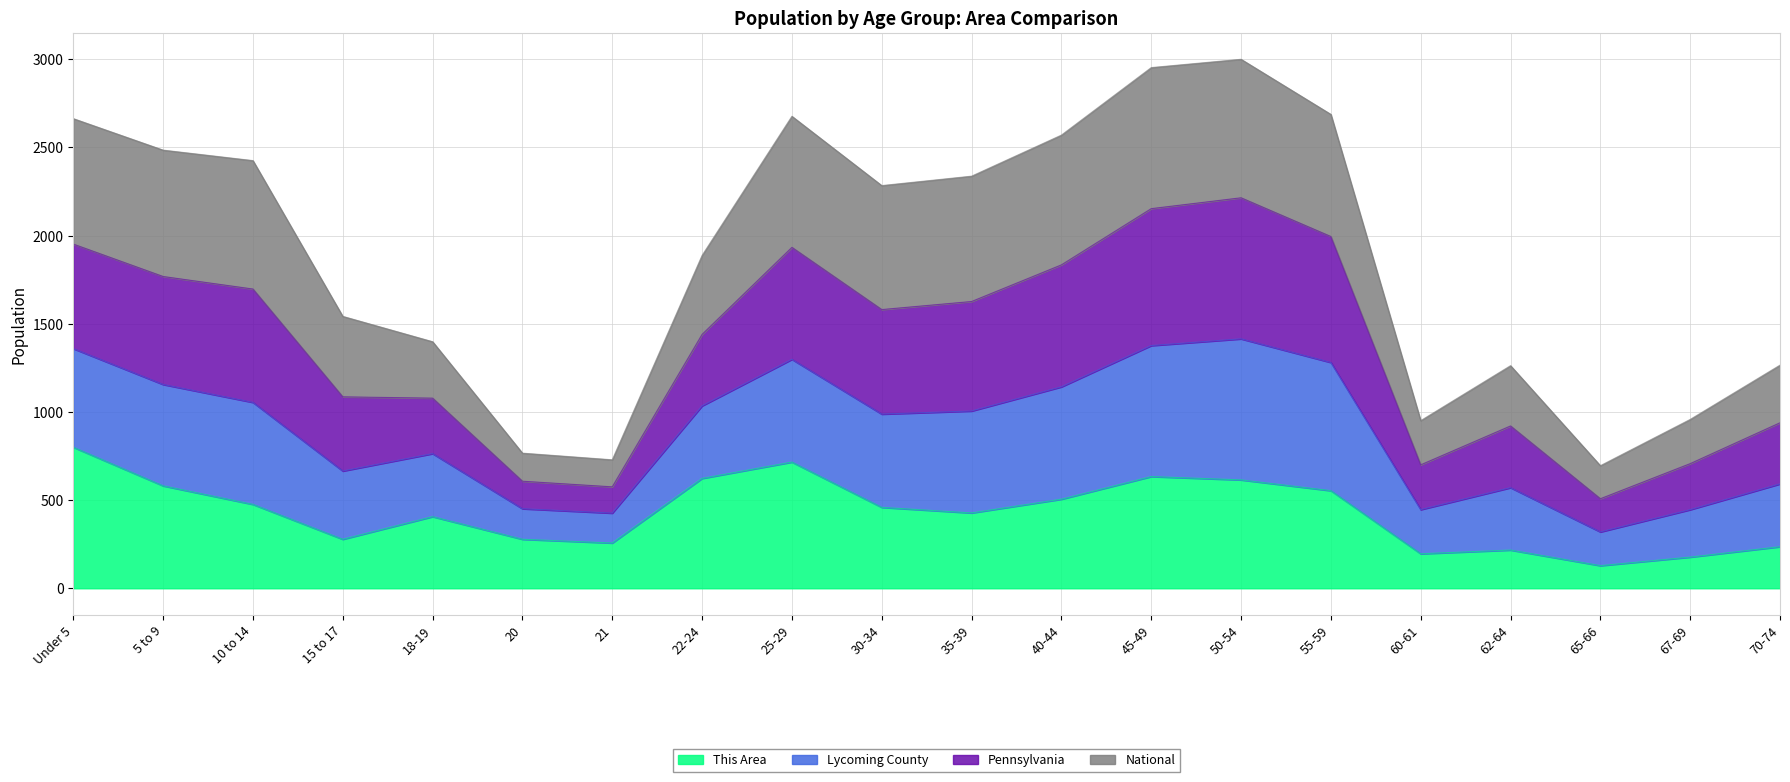

What is the sum of the This Area values at 22-24 and 30-34?

1082.1